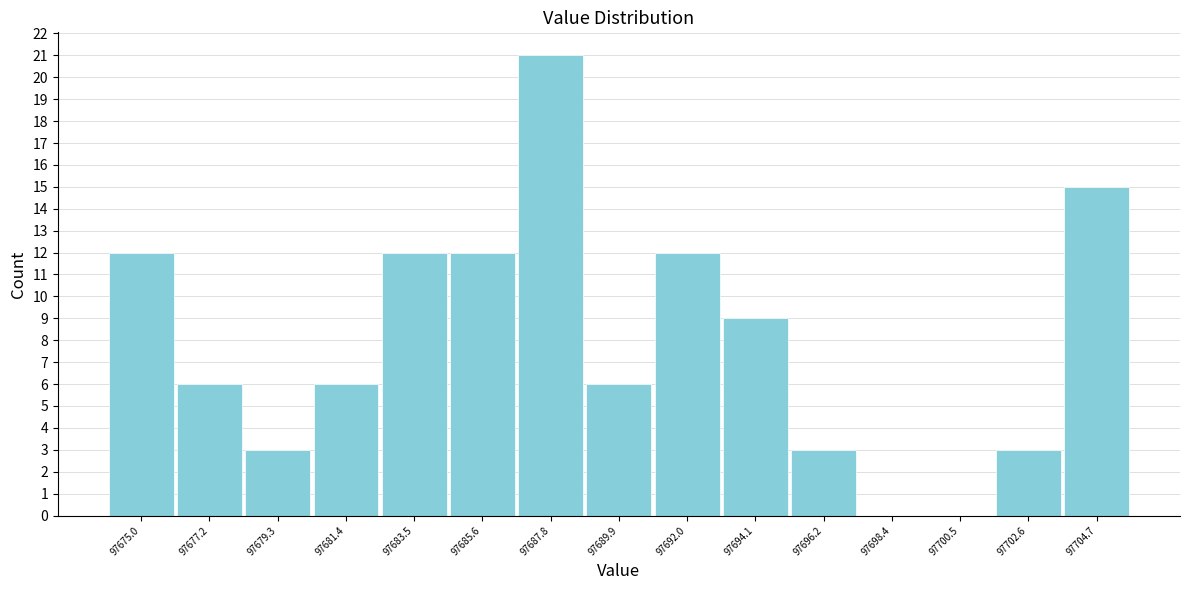

Reading left to right, list every bar in this chart as the range it spans on the x-axis followed by its height. Neither the bar edges nor the heights are printed on the chart, so give them approximately, as read against the axes.

97674.0 to 97676.0: 12
97676.0 to 97678.0: 6
97678.0 to 97680.5: 3
97680.5 to 97682.5: 6
97682.5 to 97684.5: 12
97684.5 to 97686.5: 12
97686.5 to 97689.0: 21
97689.0 to 97691.0: 6
97691.0 to 97693.0: 12
97693.0 to 97695.0: 9
97695.0 to 97697.5: 3
97697.5 to 97699.5: 0
97699.5 to 97701.5: 0
97701.5 to 97703.5: 3
97703.5 to 97706.0: 15